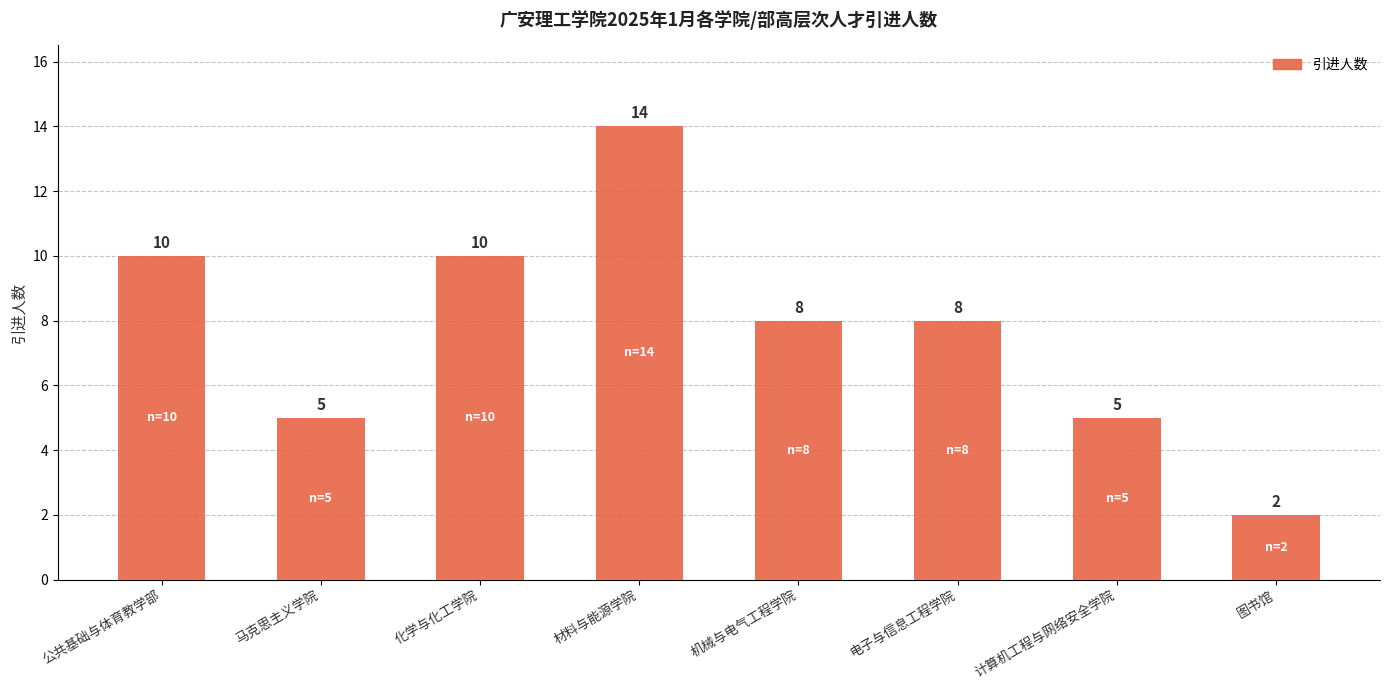

Count the values in the range 5 to 10.

6